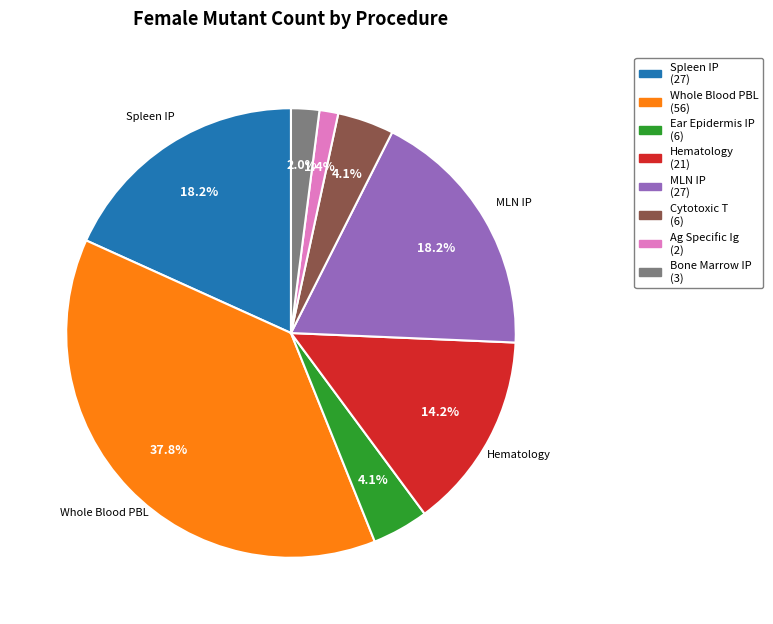

Count the number of slices in the pie.

8